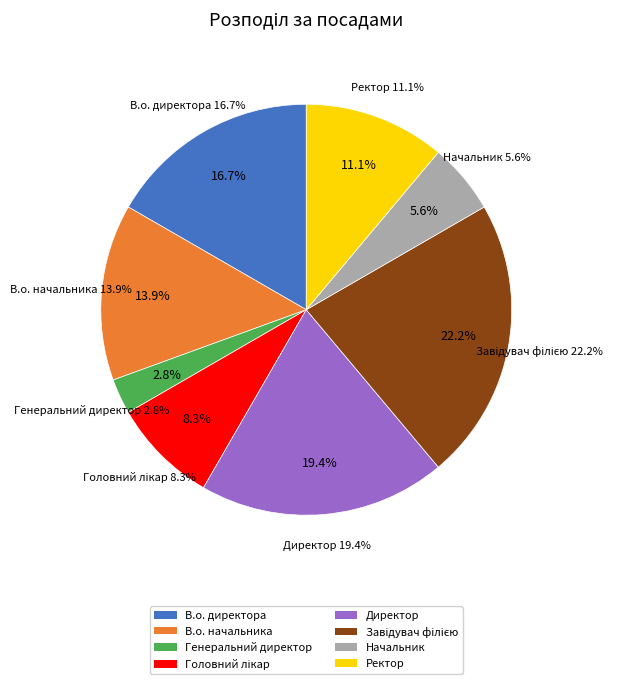

What is the ratio of the value at Директор to the value at В.о. начальника?

1.4